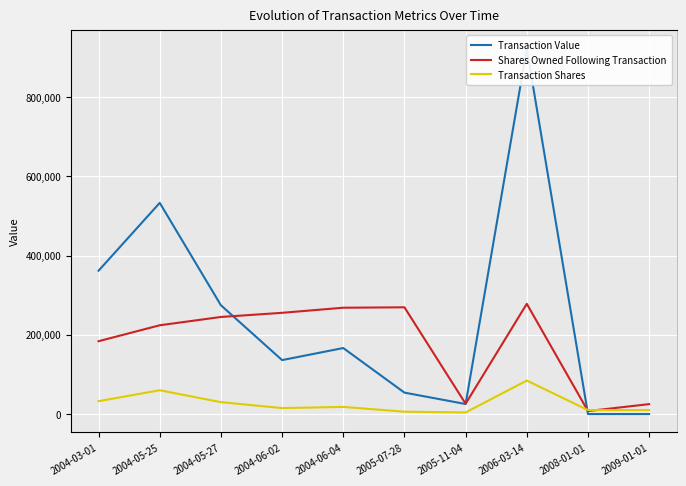

What is the value of the Transaction Value point at the 5th from the left?

166550